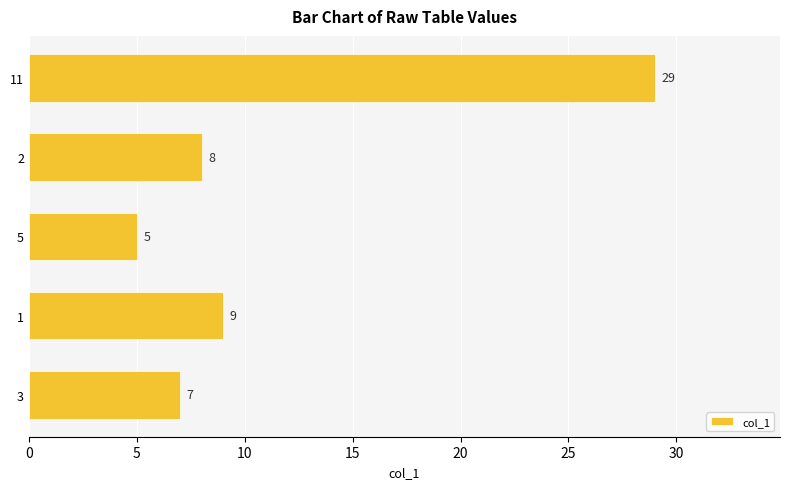

What is the minimum value shown in the chart?

5